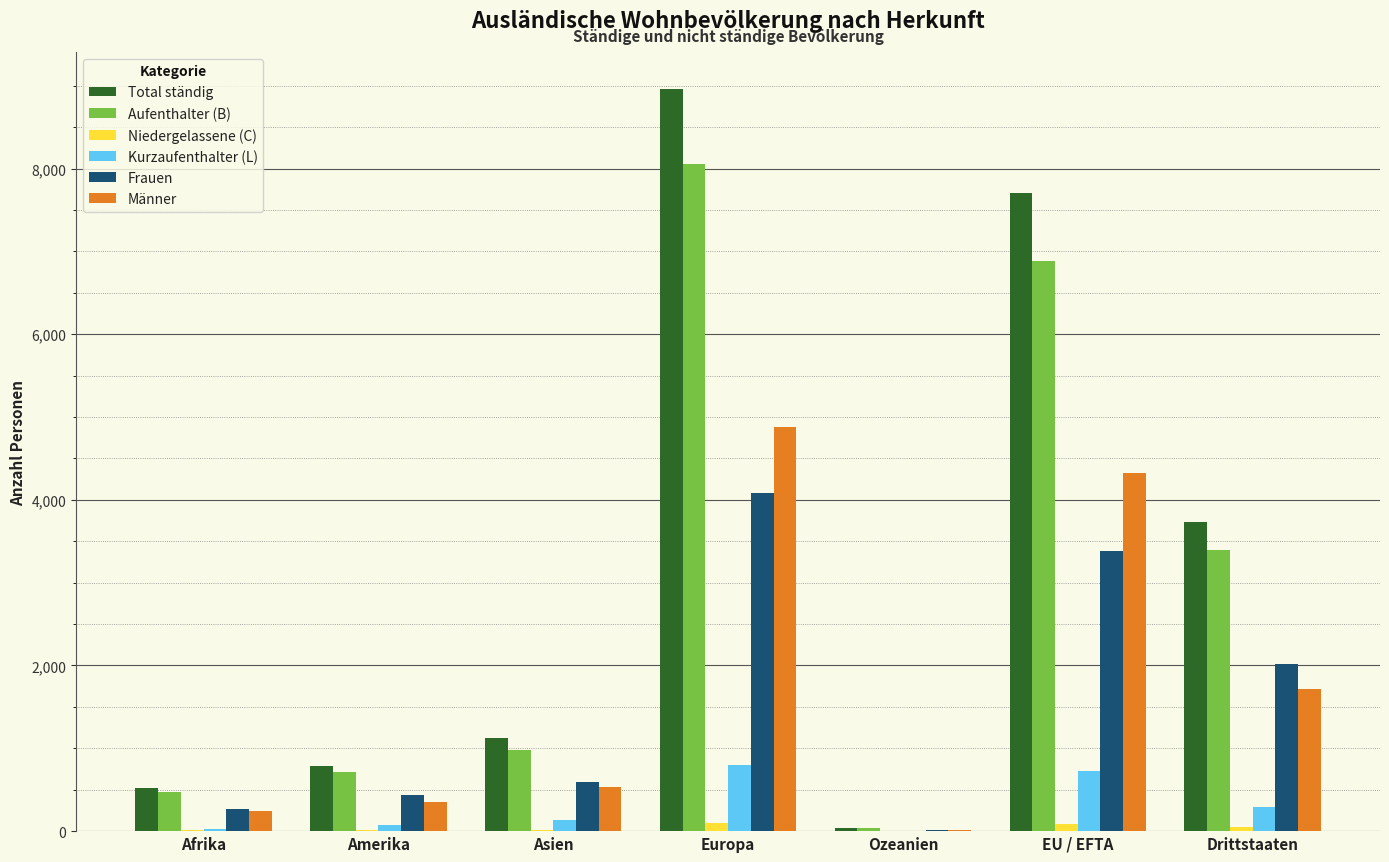

Which series has the largest range (max minus min)?

Total ständig